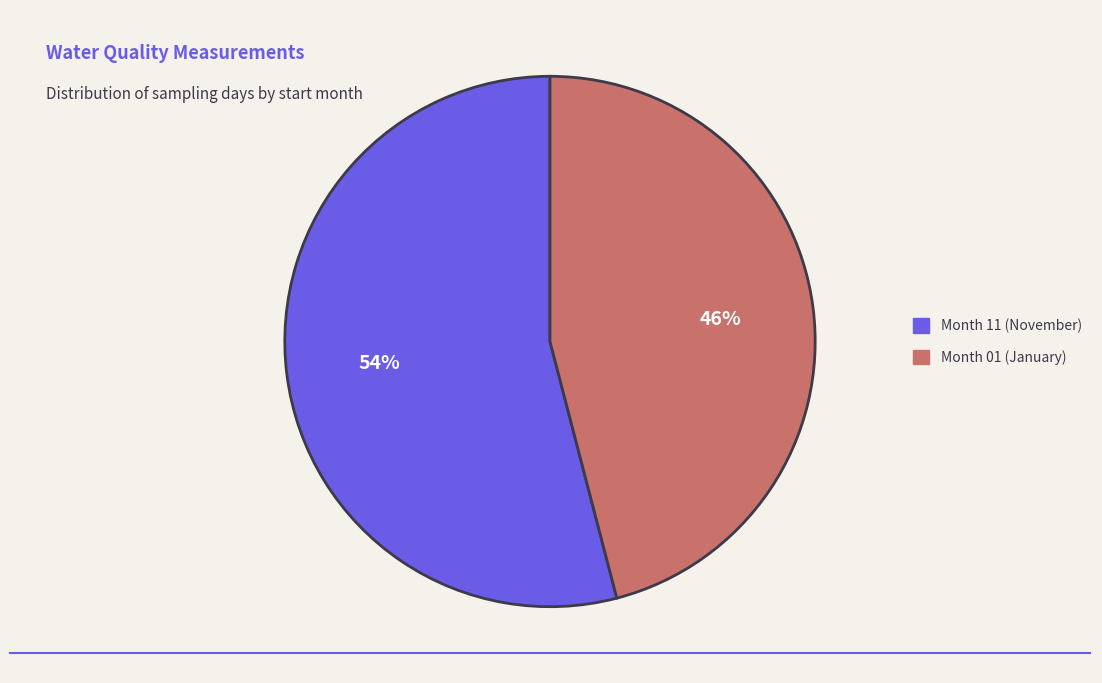

To the nearest percent, what is the average slice percentage?

50%